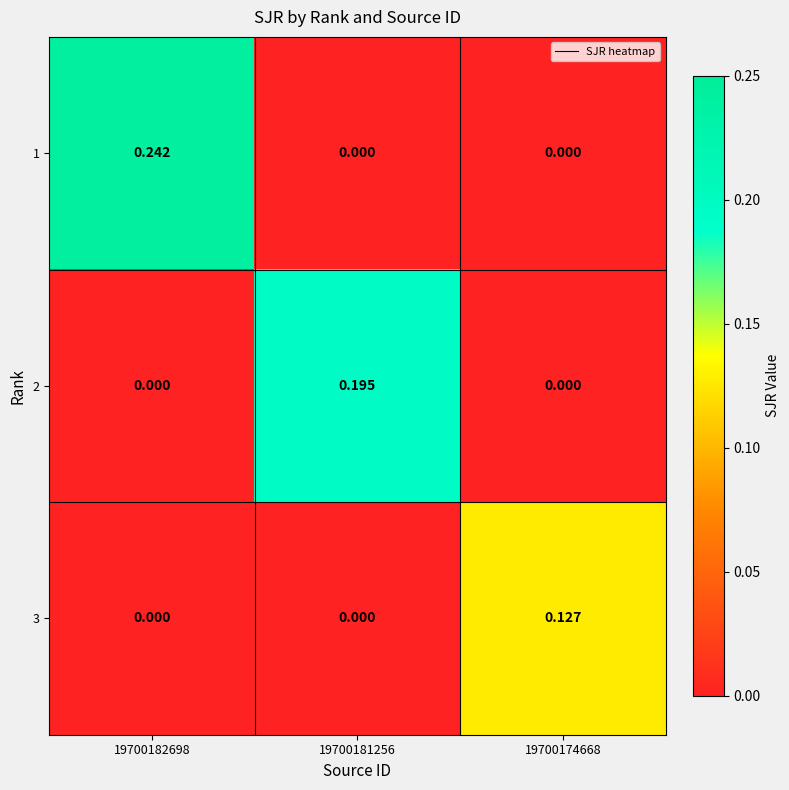

Rank the series by their maximum value, from highest to lowest.

1, 2, 3